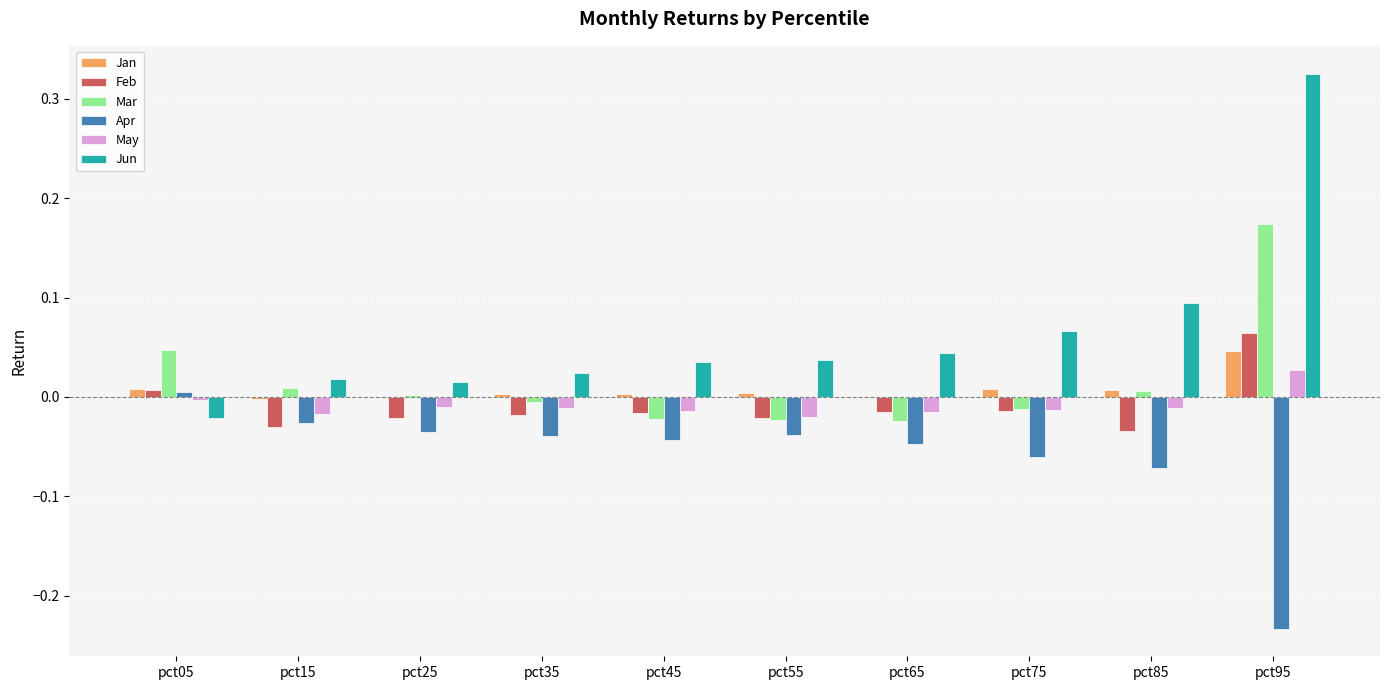

How many distinct data groups are displayed?

6